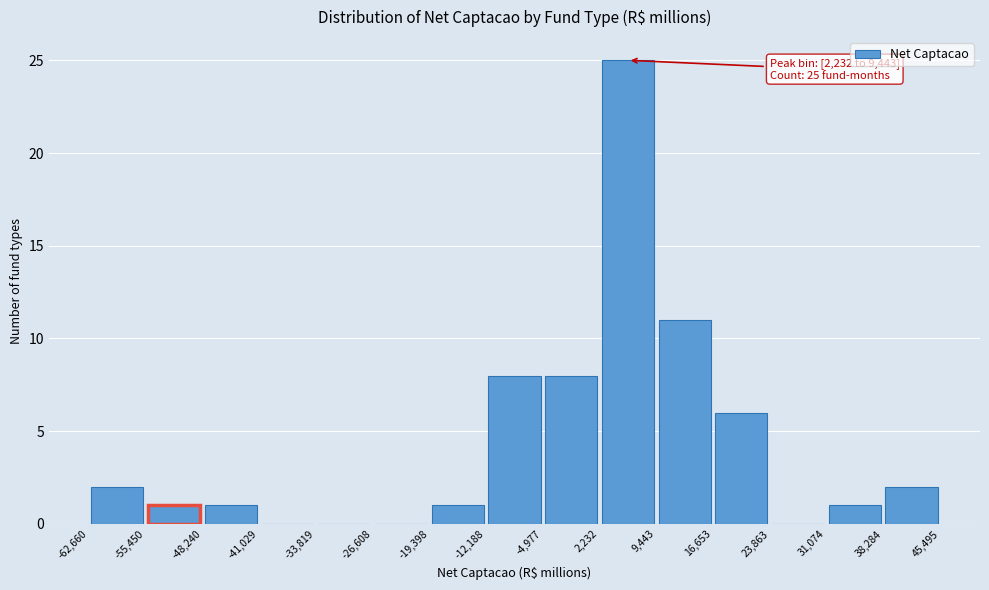

Over which range of the x-axis is the bar tallest?

2,232 to 9,443